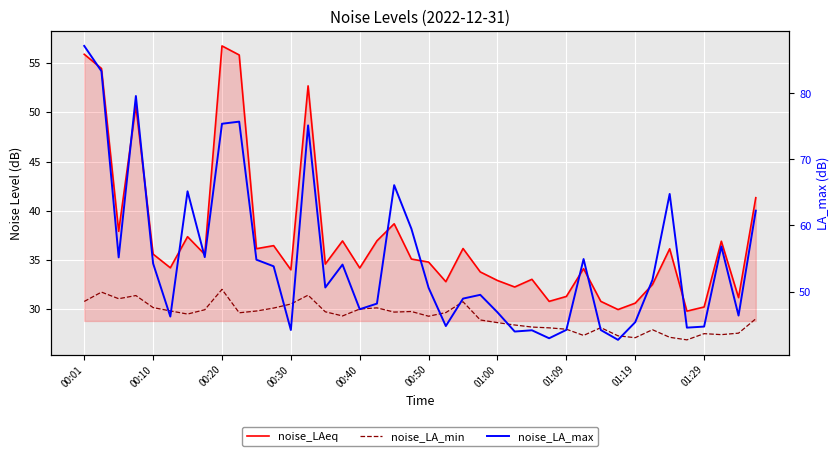

What is the minimum value shown in the chart?

26.9